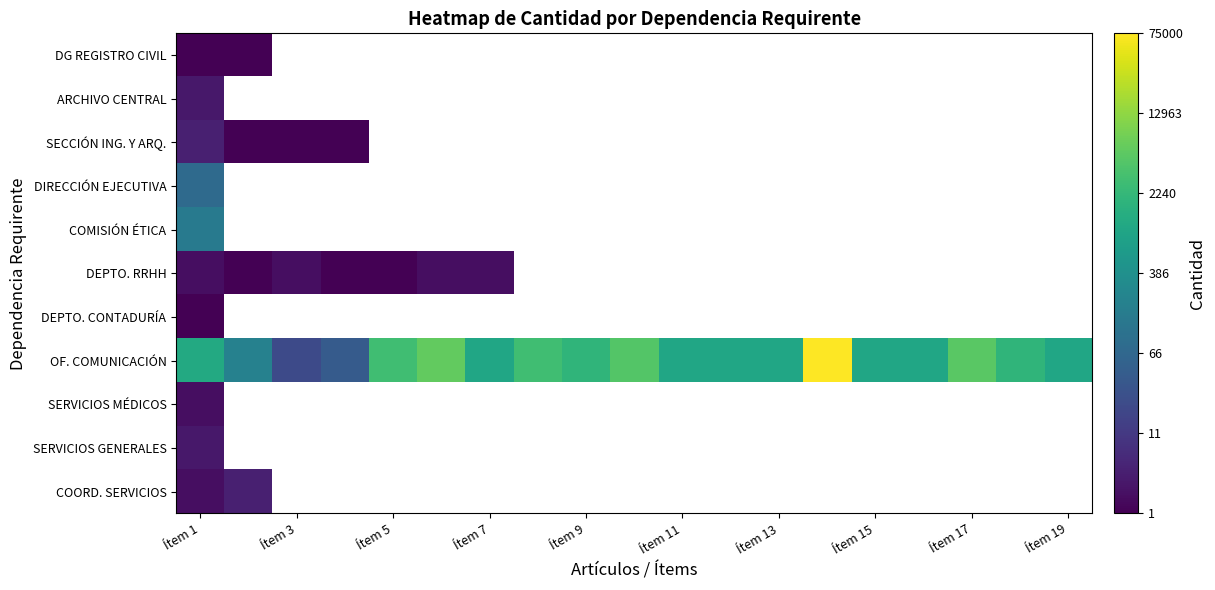

How many positive values does the COMISIÓN ÉTICA series have?

1